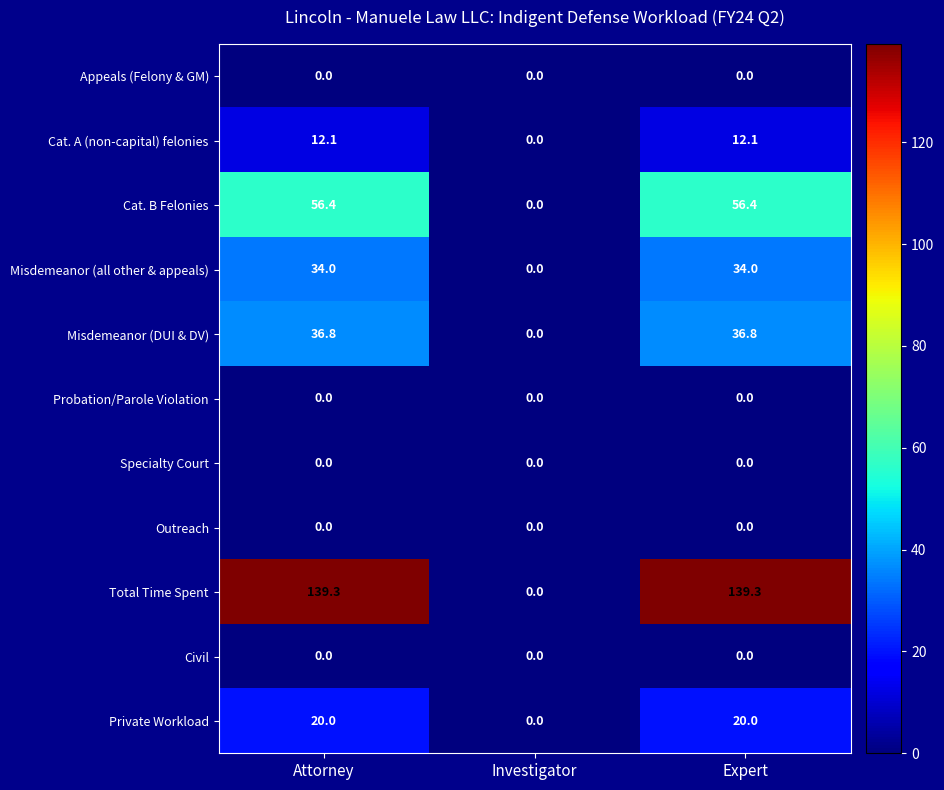

Where is Misdemeanor (DUI & DV) nearest to the value 18?

Investigator